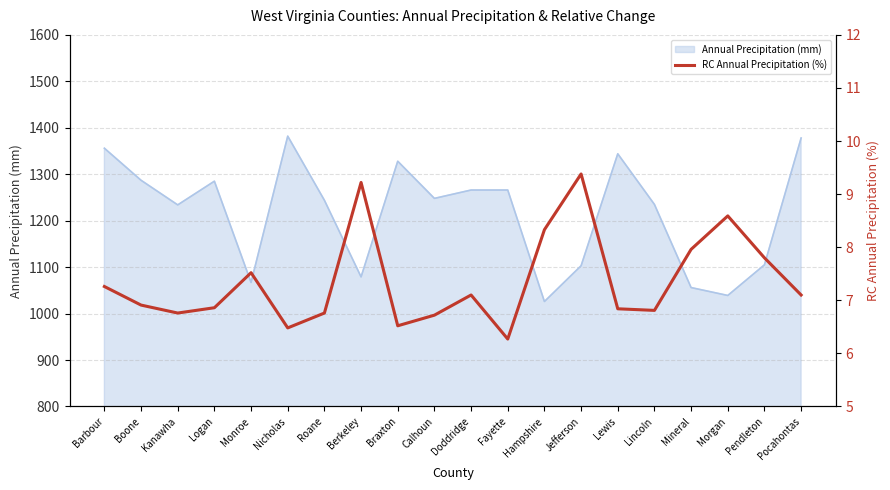

The value at Morgan is 12.9. True or false?

False